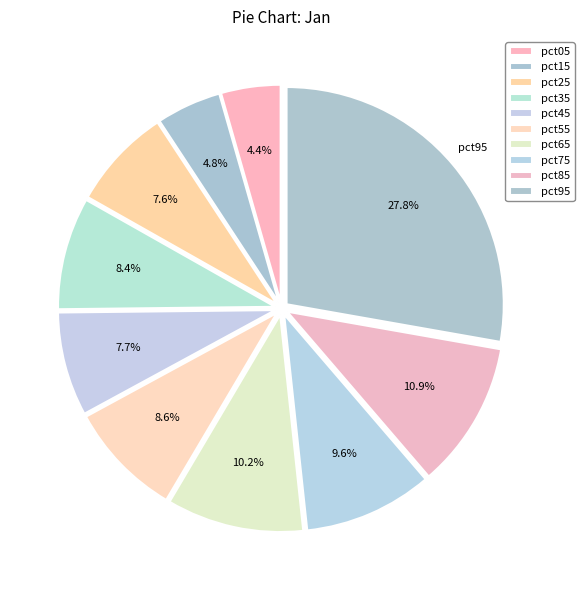

Between pct45 and pct15, which is larger?

pct45